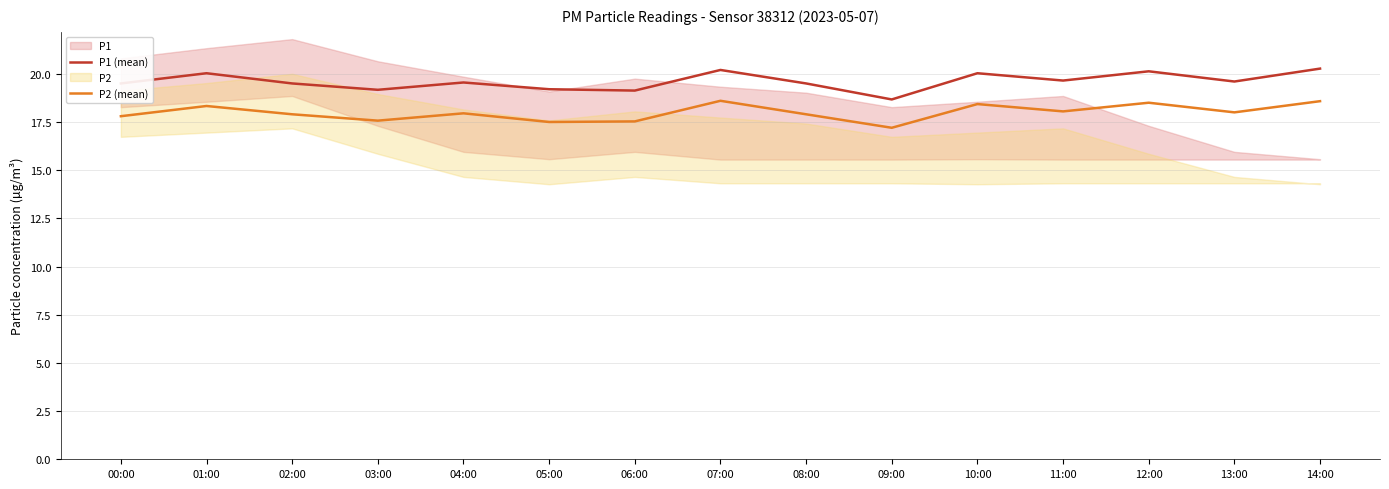

Reading left to right, what are all the values shown in this chart?

P1 (mean): 00:00=19.5	01:00=20.0	02:00=19.5	03:00=19.2	04:00=19.6	05:00=19.2	06:00=19.1	07:00=20.2	08:00=19.5	09:00=18.7	10:00=20.0	11:00=19.6	12:00=20.1	13:00=19.6	14:00=20.3
P2 (mean): 00:00=17.8	01:00=18.3	02:00=17.9	03:00=17.6	04:00=17.9	05:00=17.5	06:00=17.5	07:00=18.6	08:00=17.9	09:00=17.2	10:00=18.4	11:00=18.1	12:00=18.5	13:00=18.0	14:00=18.6